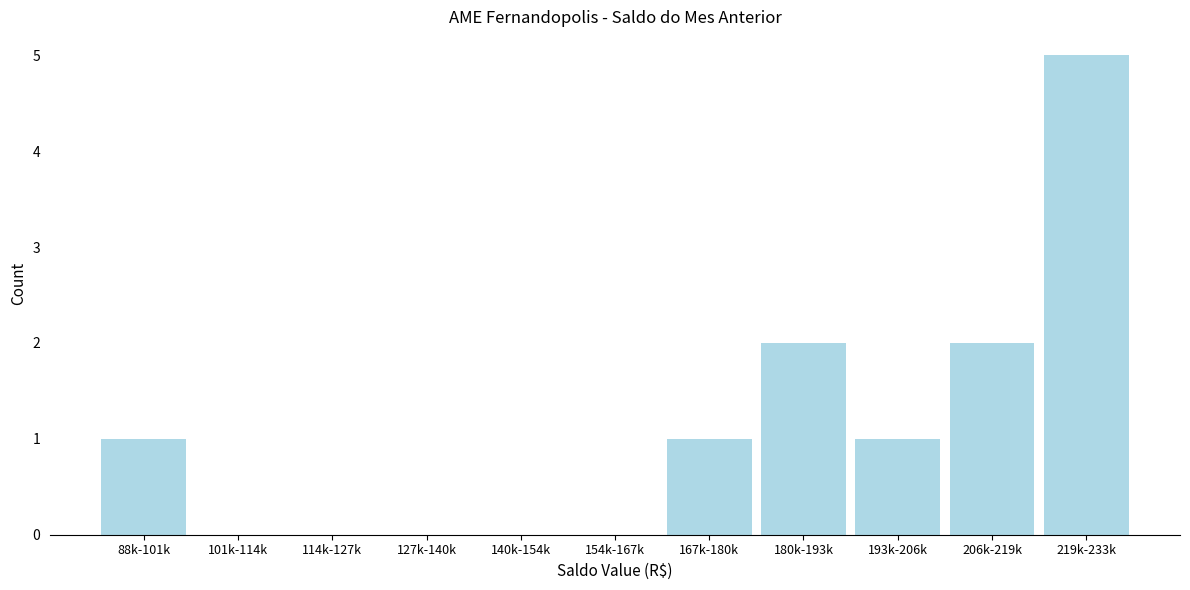

Reading left to right, extract all data points from this chart.

88k-101k=1	101k-114k=0	114k-127k=0	127k-140k=0	140k-154k=0	154k-167k=0	167k-180k=1	180k-193k=2	193k-206k=1	206k-219k=2	219k-233k=5